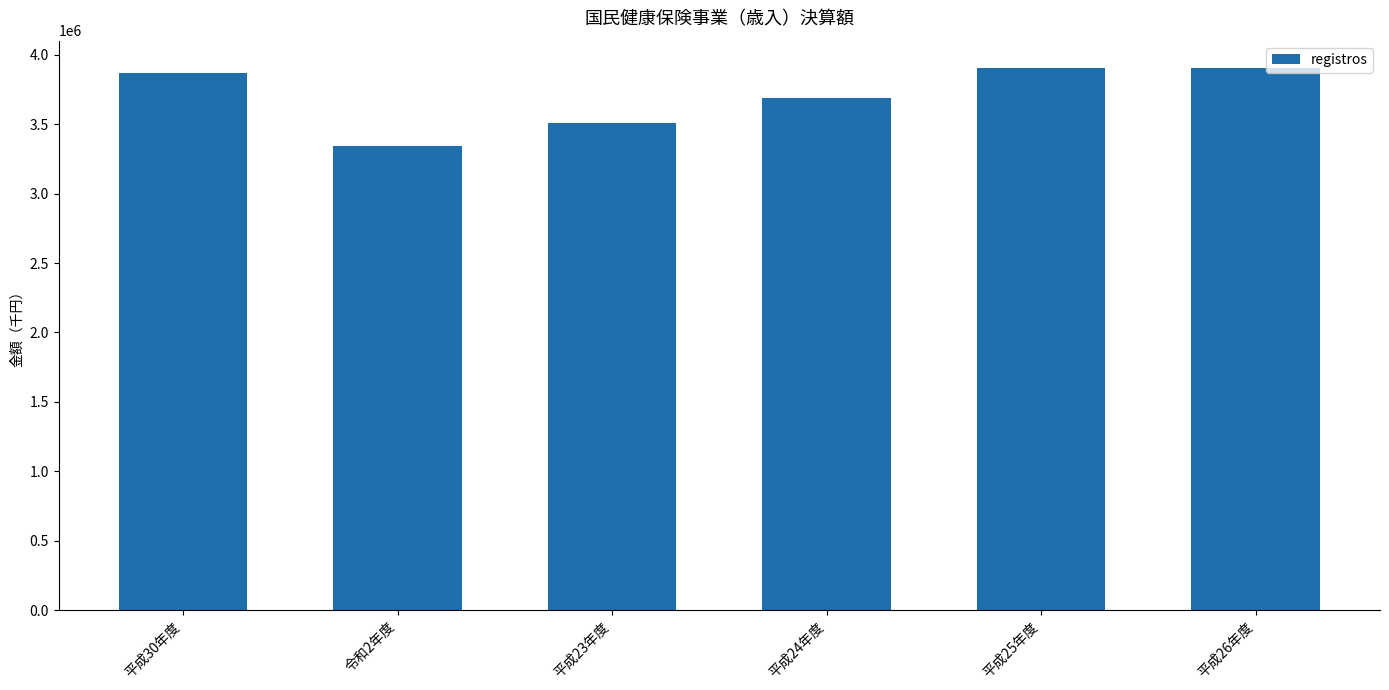

What is the difference between the maximum and minimum values?

566623